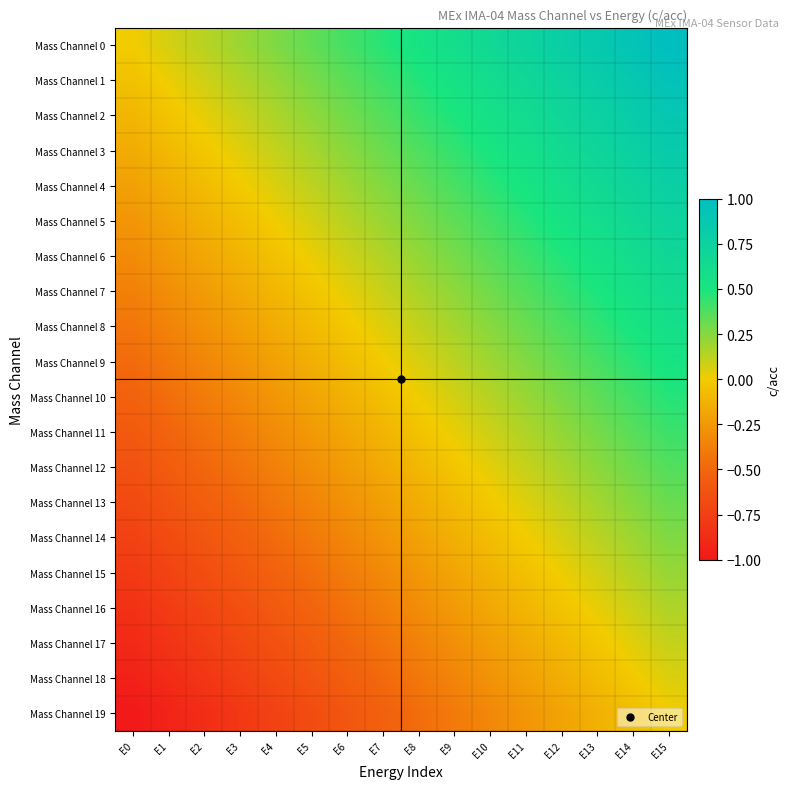

Rank the series by their maximum value, from highest to lowest.

Mass Channel 0, Mass Channel 1, Mass Channel 2, Mass Channel 3, Mass Channel 4, Mass Channel 5, Mass Channel 6, Mass Channel 7, Mass Channel 8, Mass Channel 9, Mass Channel 10, Mass Channel 11, Mass Channel 12, Mass Channel 13, Mass Channel 14, Mass Channel 15, Mass Channel 16, Mass Channel 17, Mass Channel 18, Mass Channel 19